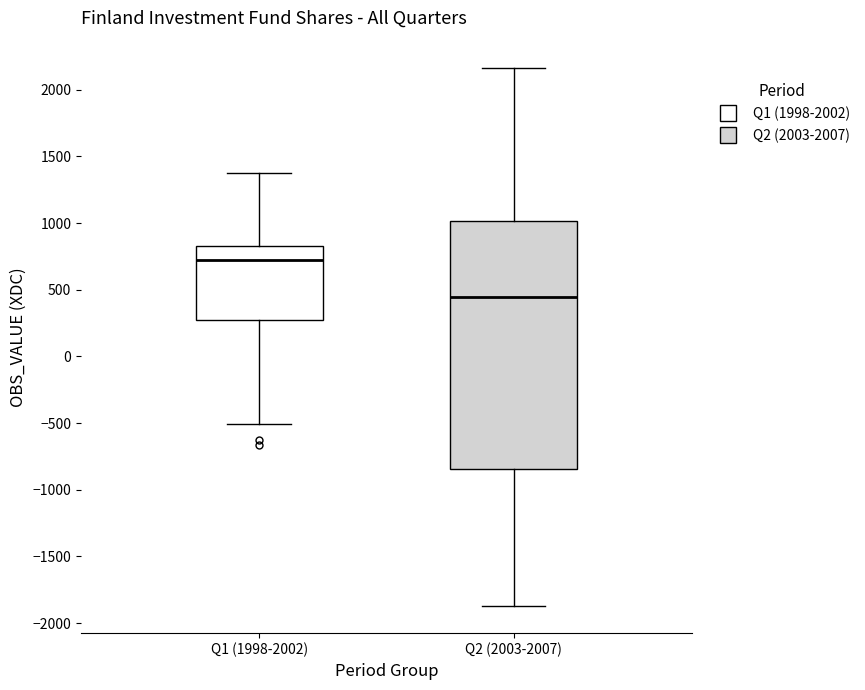

Which box has the highest median line?

Q1 (1998-2002)